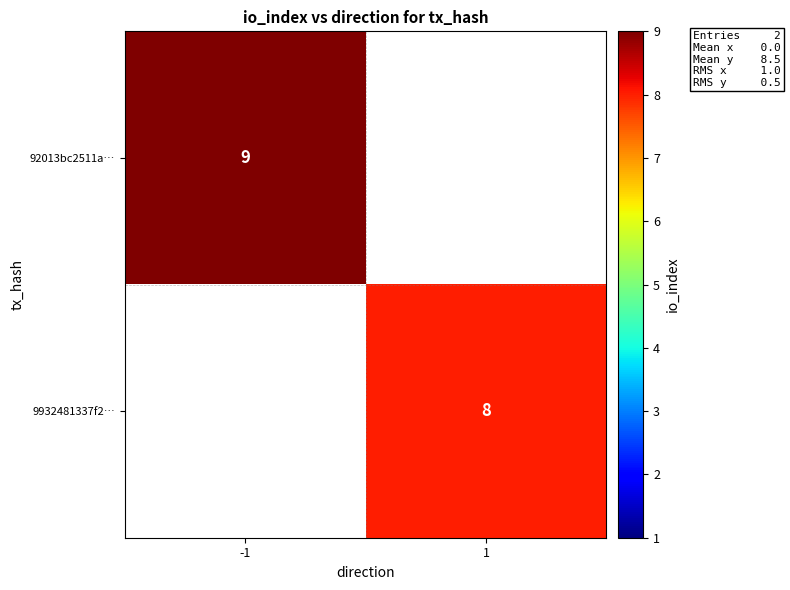

Is the value of 9932481337f2… at 1 greater than the value of 92013bc2511a… at -1?

No